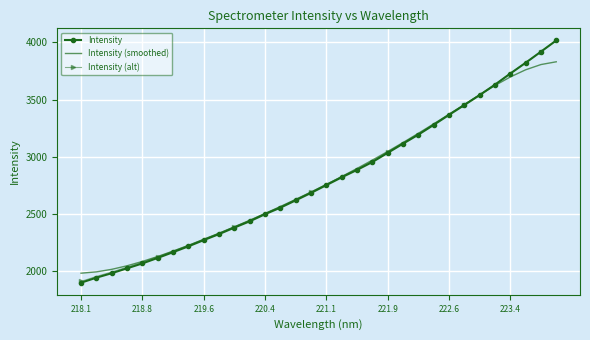

What is the lowest value of the Intensity series?

1897.4